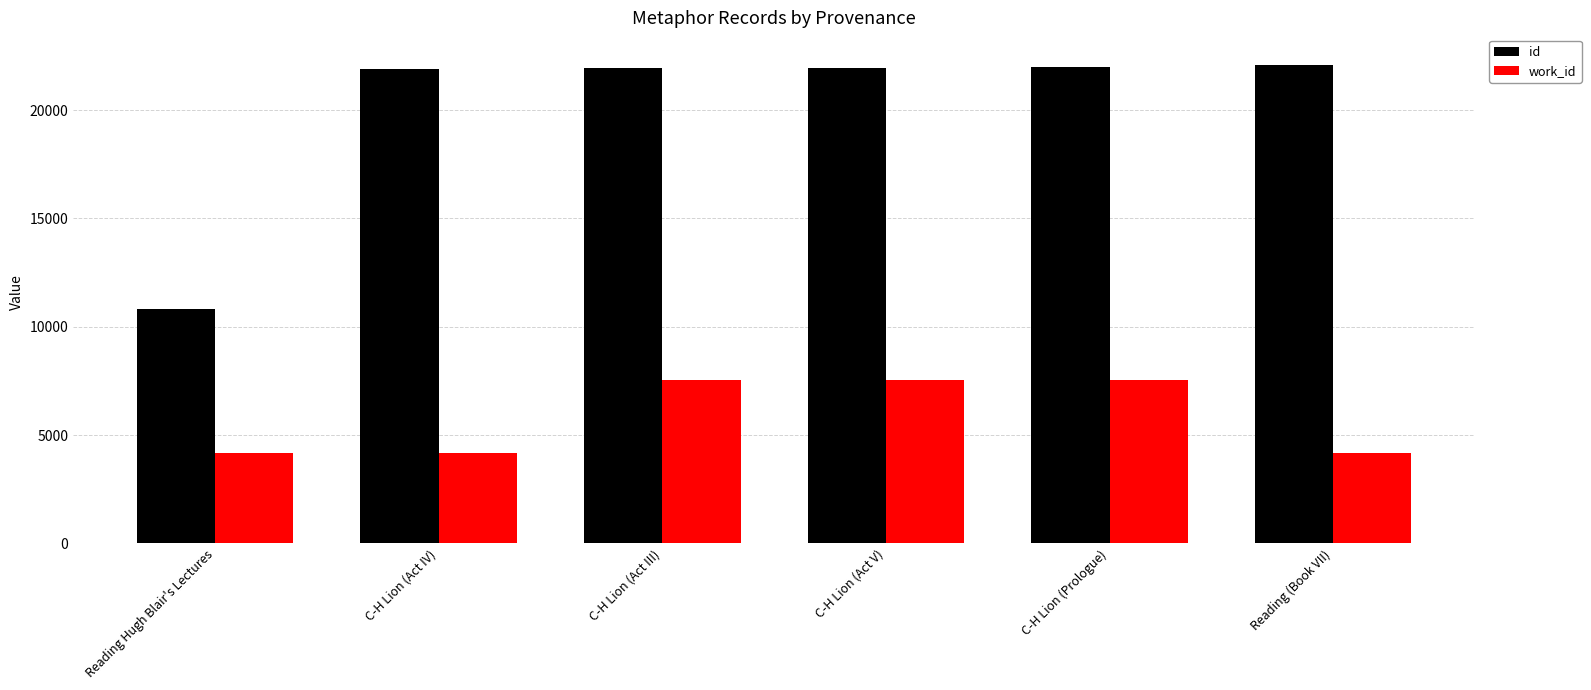

How many data points in work_id are less than 7553?

3